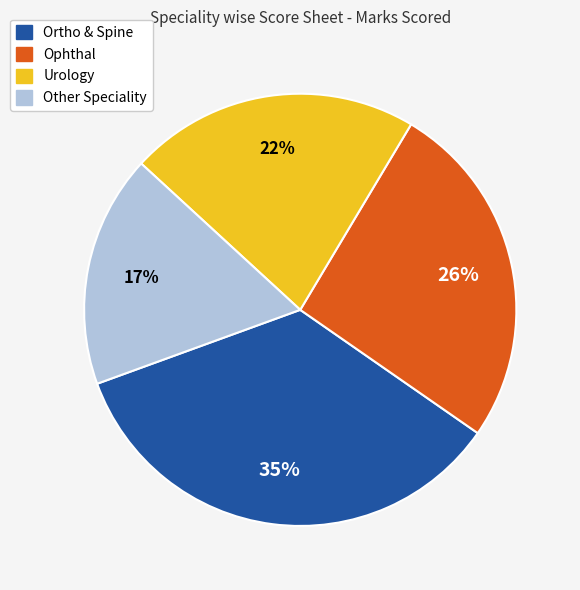

Rank the categories by value from highest to lowest.

Ortho & Spine, Ophthal, Urology, Other Speciality